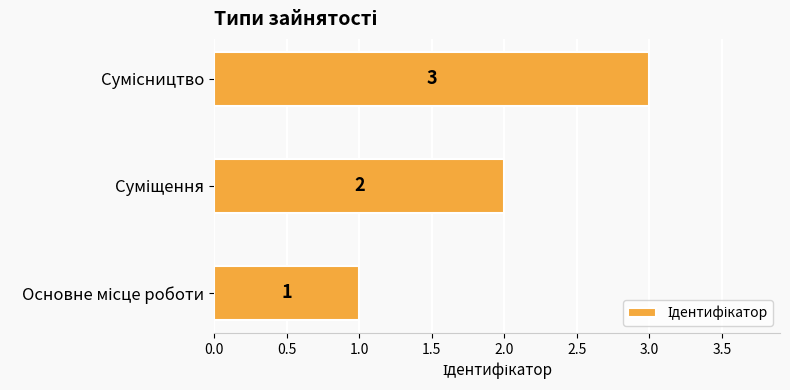

What is the greatest value displayed?

3